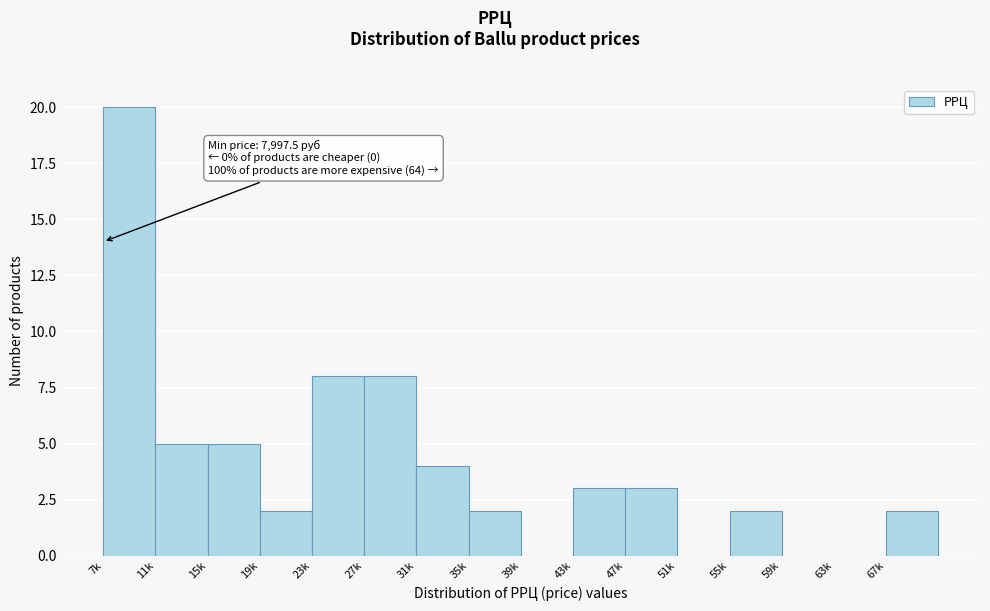

Reading left to right, what are all the values shown in this chart?

7k=20	11k=5	15k=5	19k=2	23k=8	27k=8	31k=4	35k=2	39k=0	43k=3	47k=3	51k=0	55k=2	59k=0	63k=0	67k=2